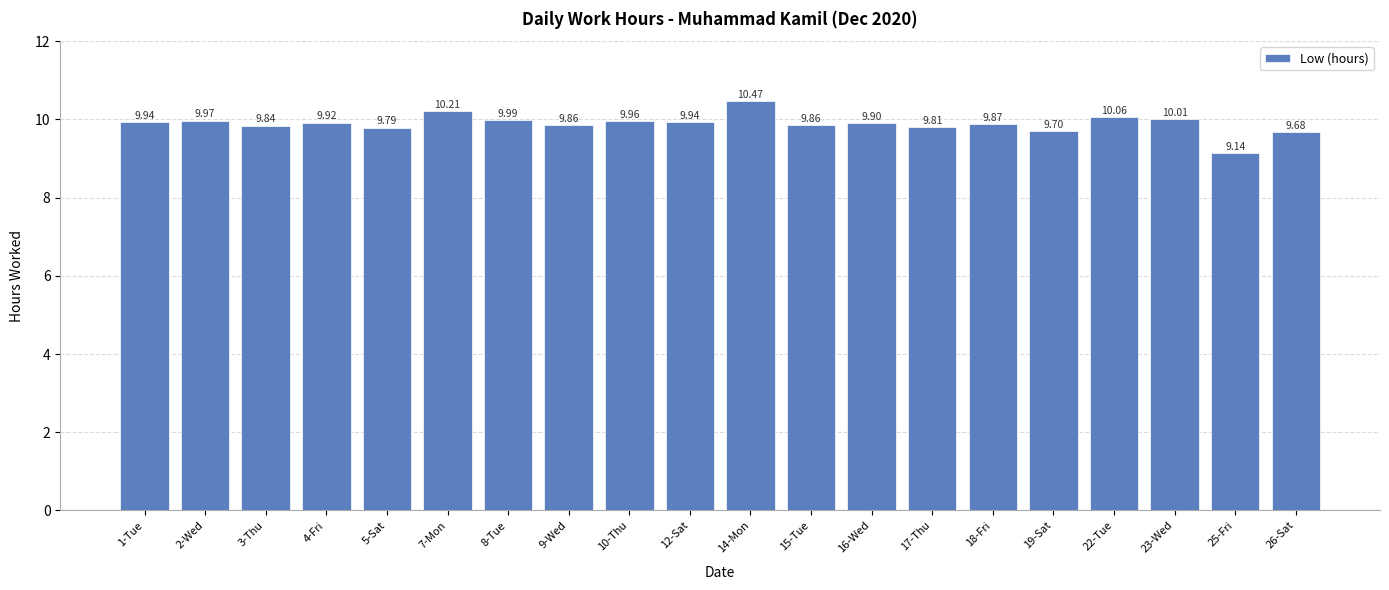

What is the average value?

9.9